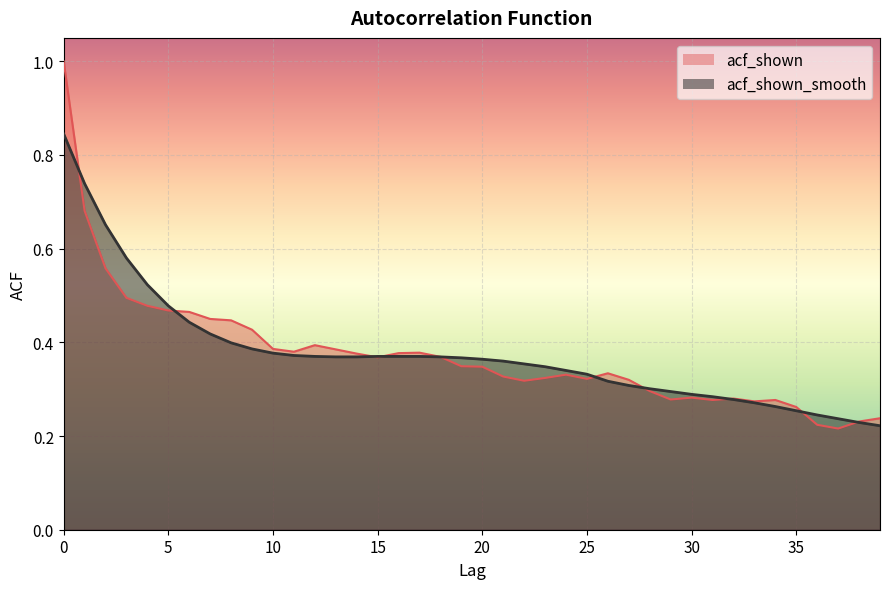

What are all the series names shown in the legend?

acf_shown, acf_shown_smooth